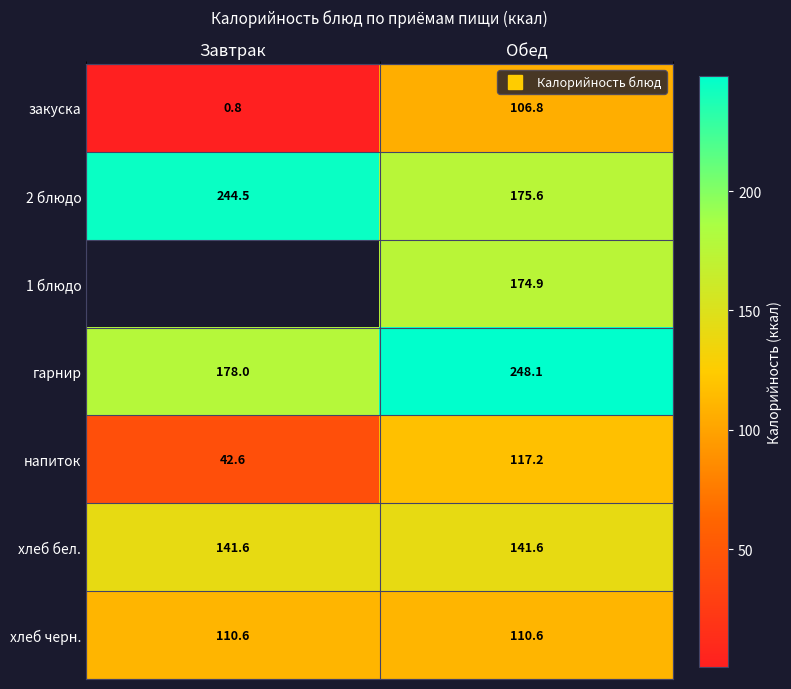

Which category has the lowest value across all series?

Завтрак